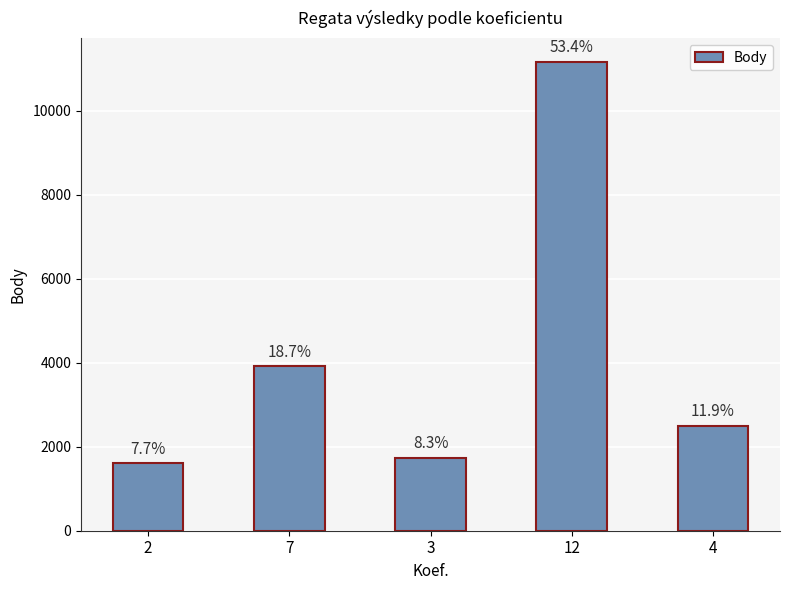

The value at 4 is 2496. True or false?

True